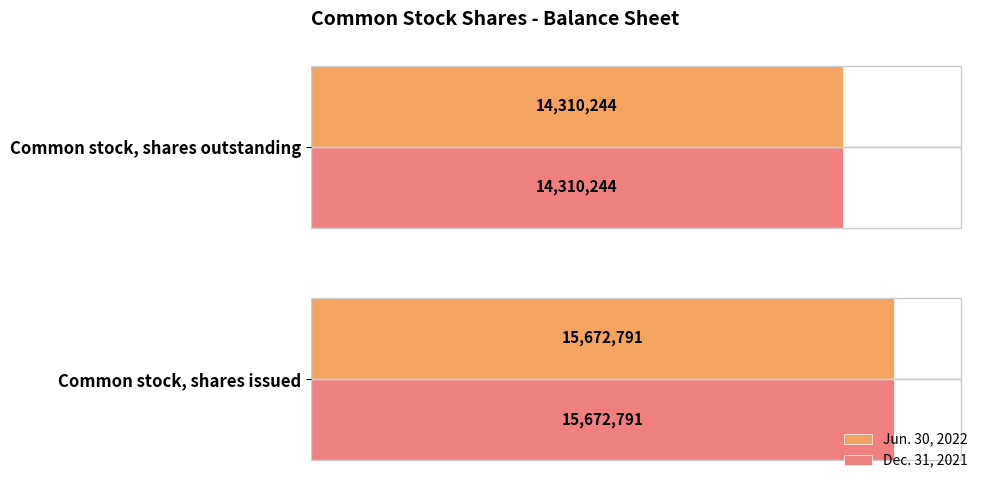

What are all the series names shown in the legend?

Jun. 30, 2022, Dec. 31, 2021